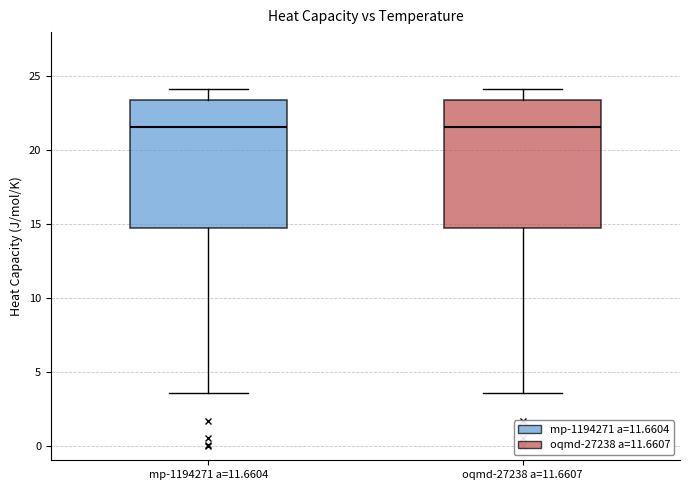

Reading left to right, transcribe this box plot: for each box, give where its median line is, the range the box spans, and where its two whiskers end, as read against the y-axis. The values are not printed on the chart, so give them approximately, as read against the axis.

mp-1194271 a=11.6604: median 21.5, box 15.0 to 23.5, whiskers 3.5 to 24.0
oqmd-27238 a=11.6607: median 21.5, box 15.0 to 23.5, whiskers 3.5 to 24.0